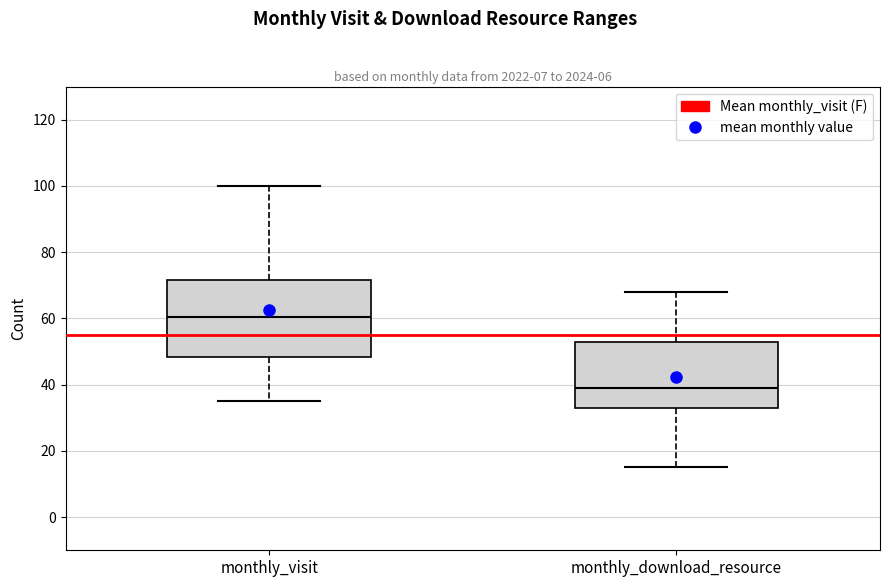

Reading left to right, read every box against the y-axis: the position of its median line, the range the box covers, and the ends of its whiskers. The values are not printed on the chart, so give them approximately, as read against the axis.

monthly_visit: median 60, box 48 to 72, whiskers 36 to 100
monthly_download_resource: median 40, box 34 to 54, whiskers 16 to 68